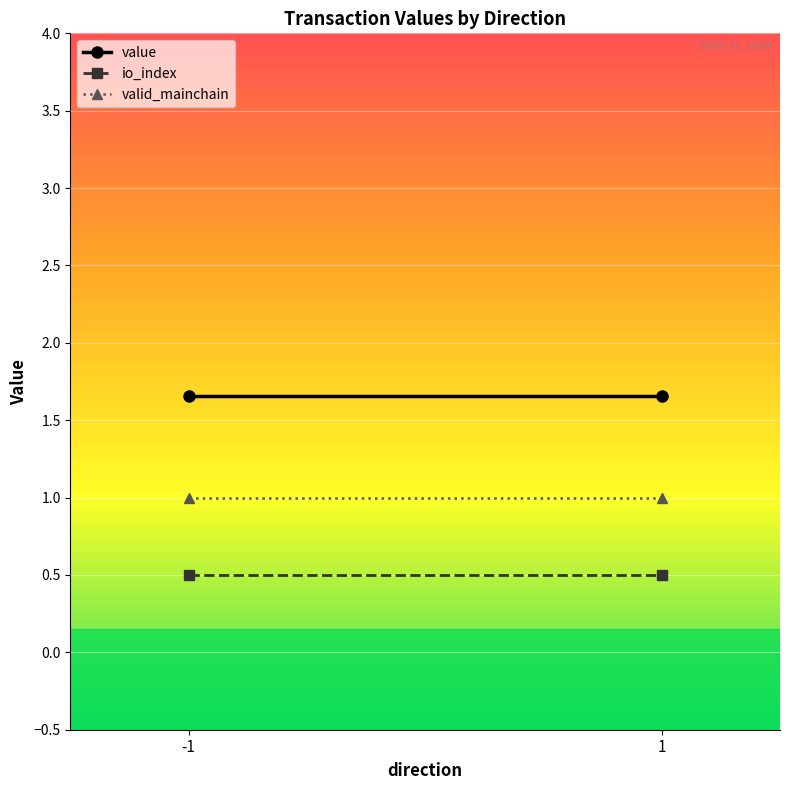

List the series in order of their peak value, lowest first.

io_index, valid_mainchain, value